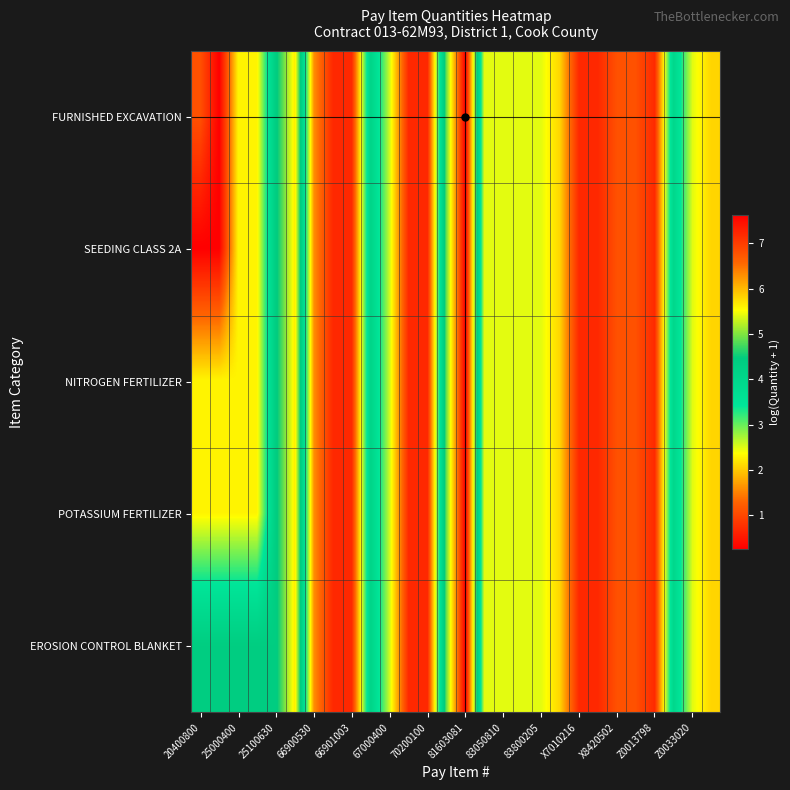

At how many categories does at least one series exceed 0?

28